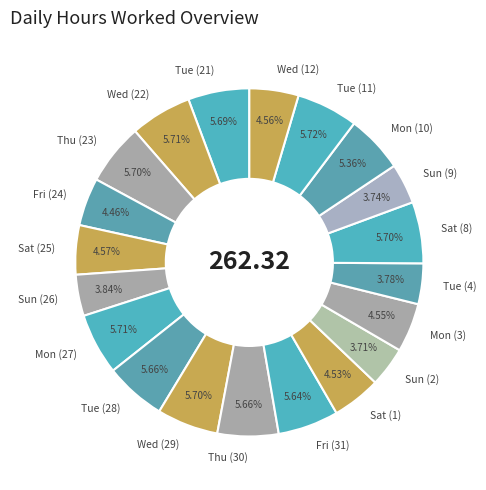

What percentage is the Mon (10) slice, to the nearest percent?

5%